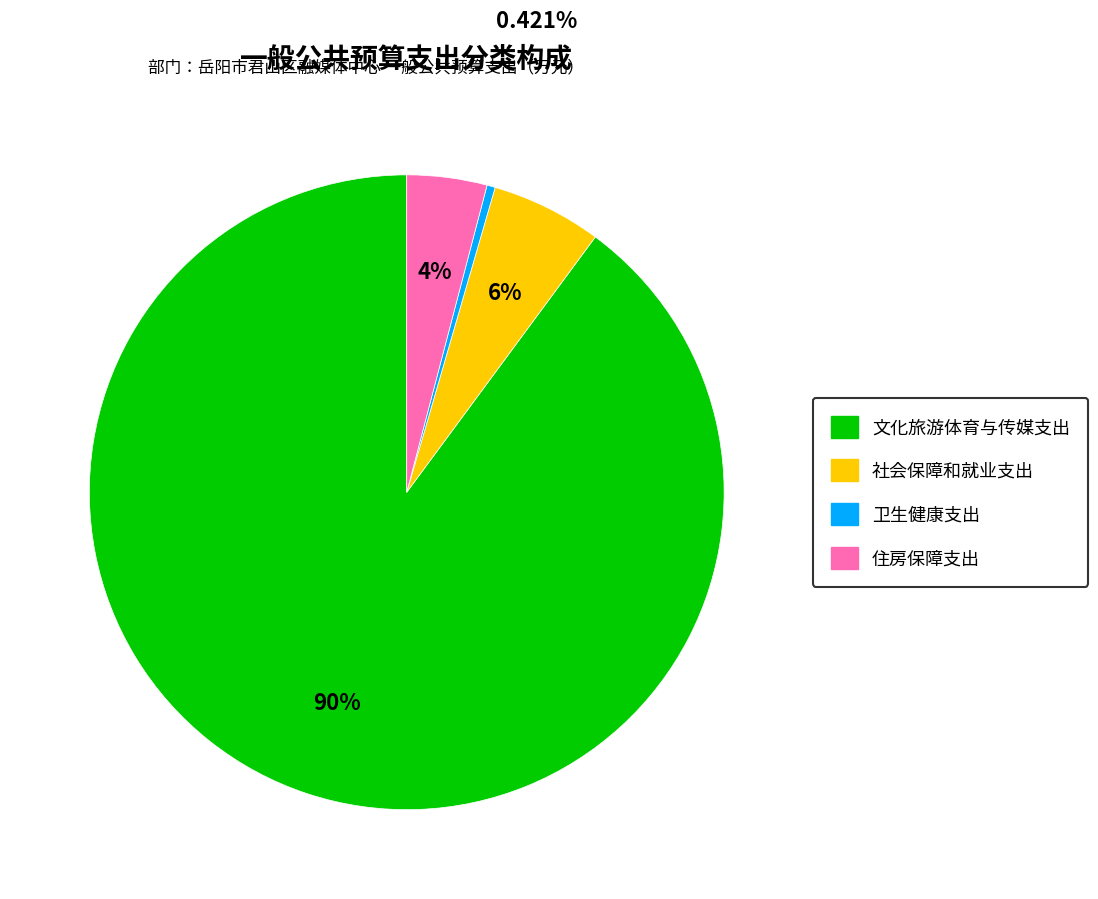

True or false: 社会保障和就业支出 accounts for 1% of the total.

False